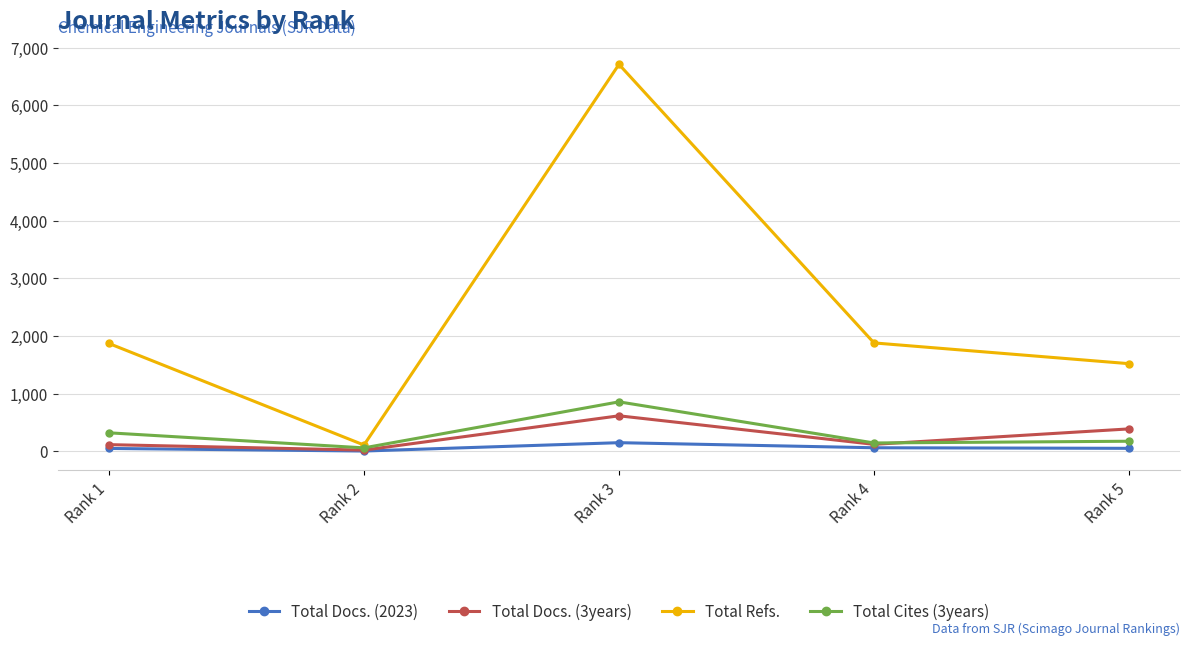

The value of Total Docs. (2023) at Rank 5 is 51. True or false?

True